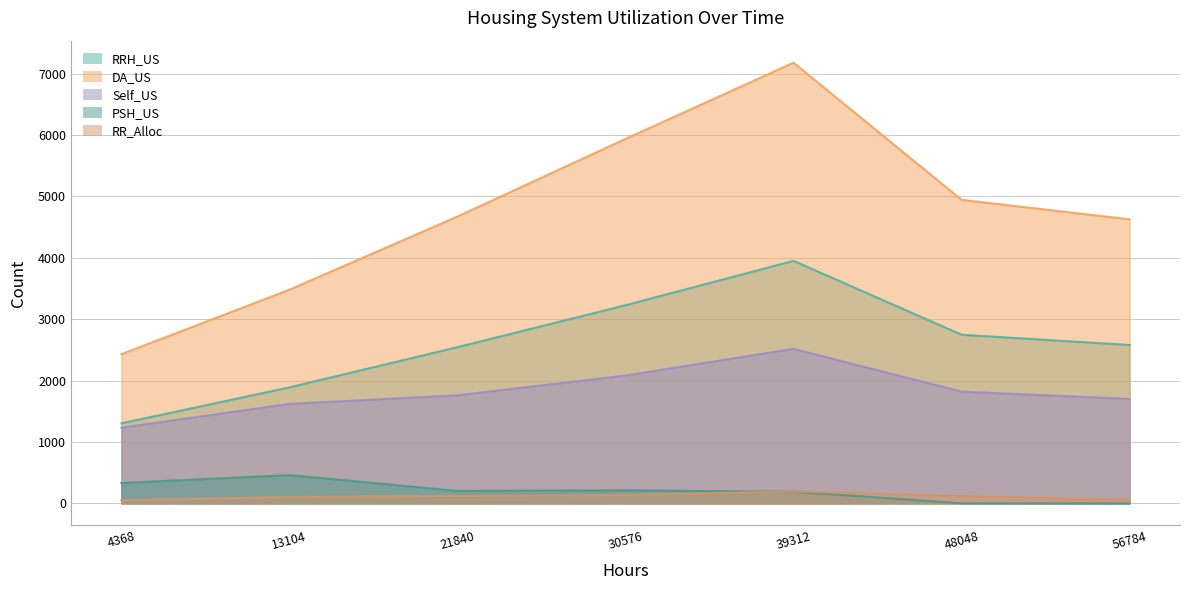

The RR_Alloc series shows 26 at 48048. True or false?

False